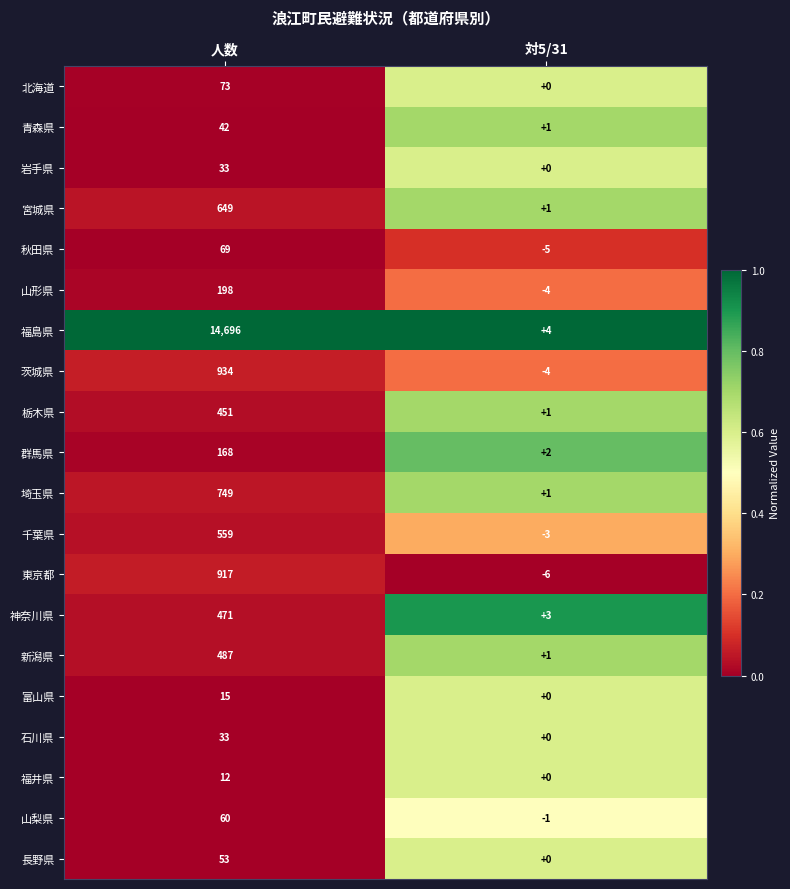

What is the total value across all series at 人数?

20669